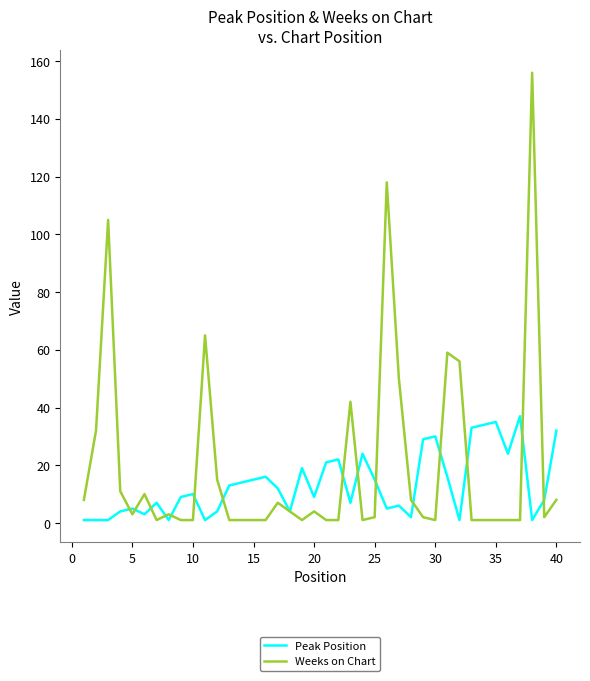

Count the number of categories in the chart.

40